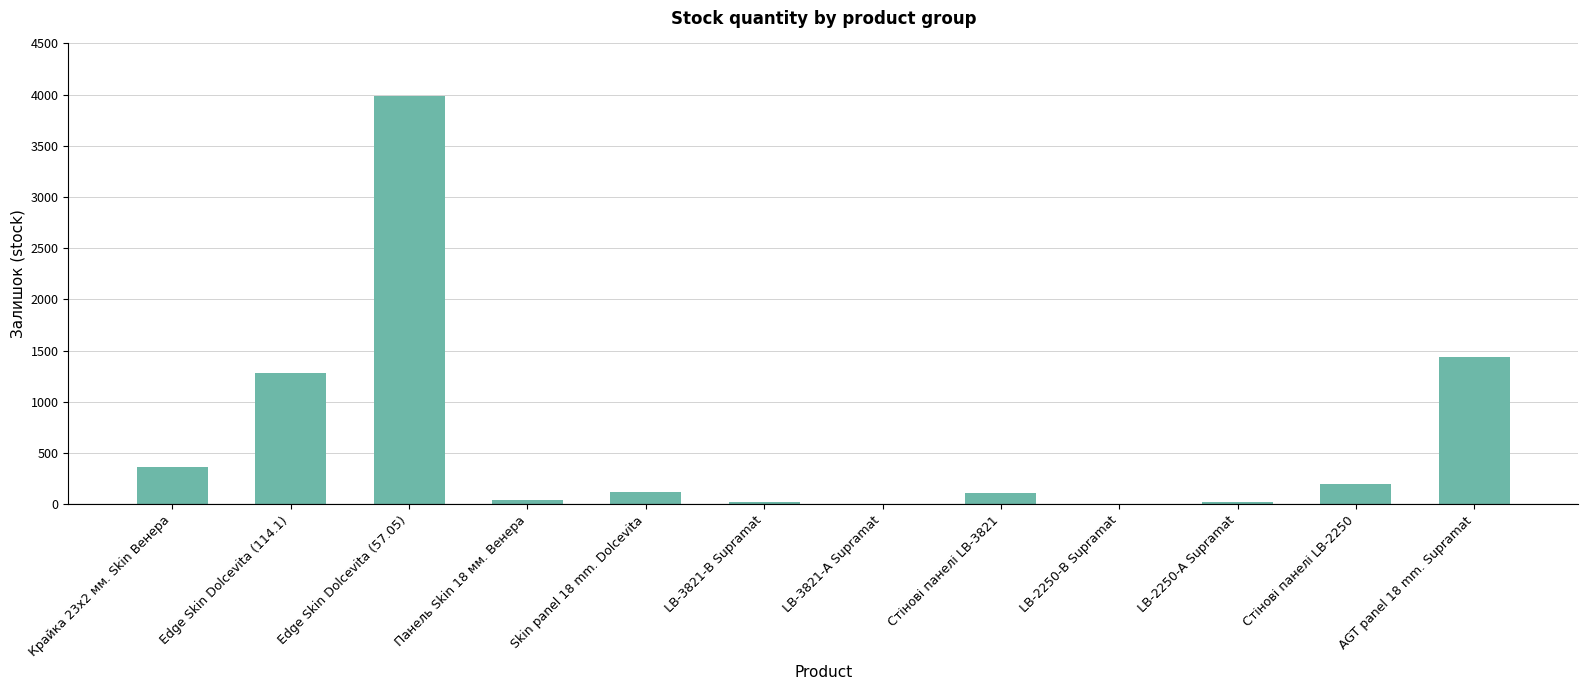

What is the sum of the values at Edge Skin Dolcevita (57.05) and AGT panel 18 mm. Supramat?

5423